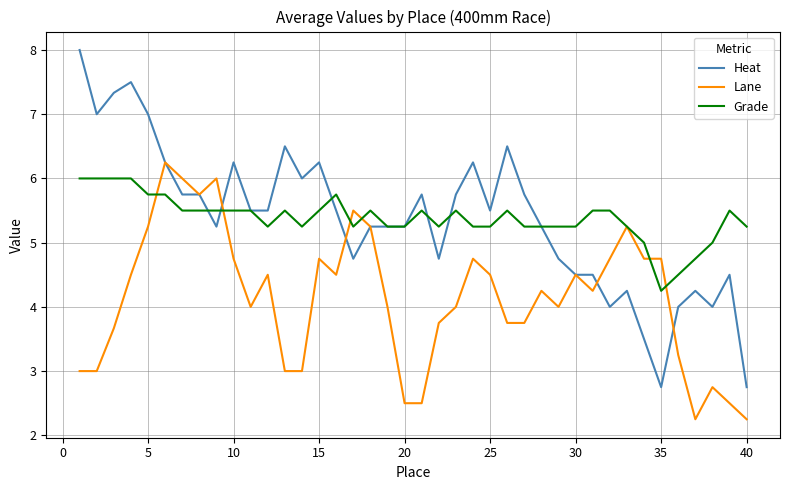

Which series has the widest spread of values?

Heat